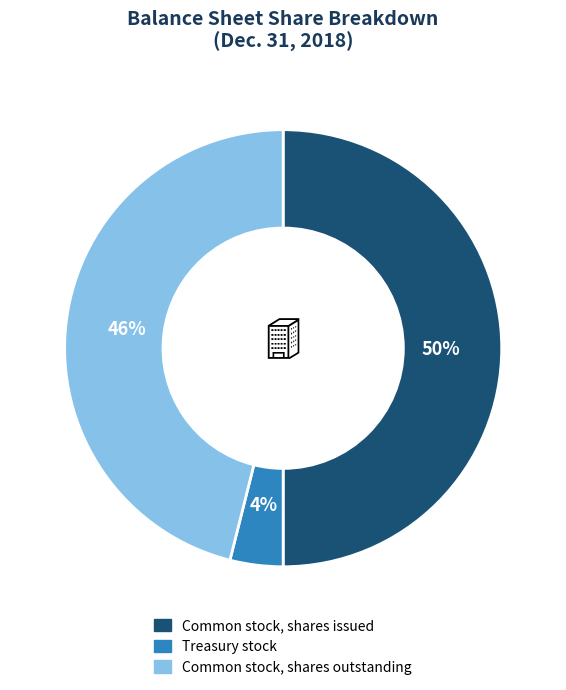

Combined, do Treasury stock and Common stock, shares issued account for over 50%?

Yes